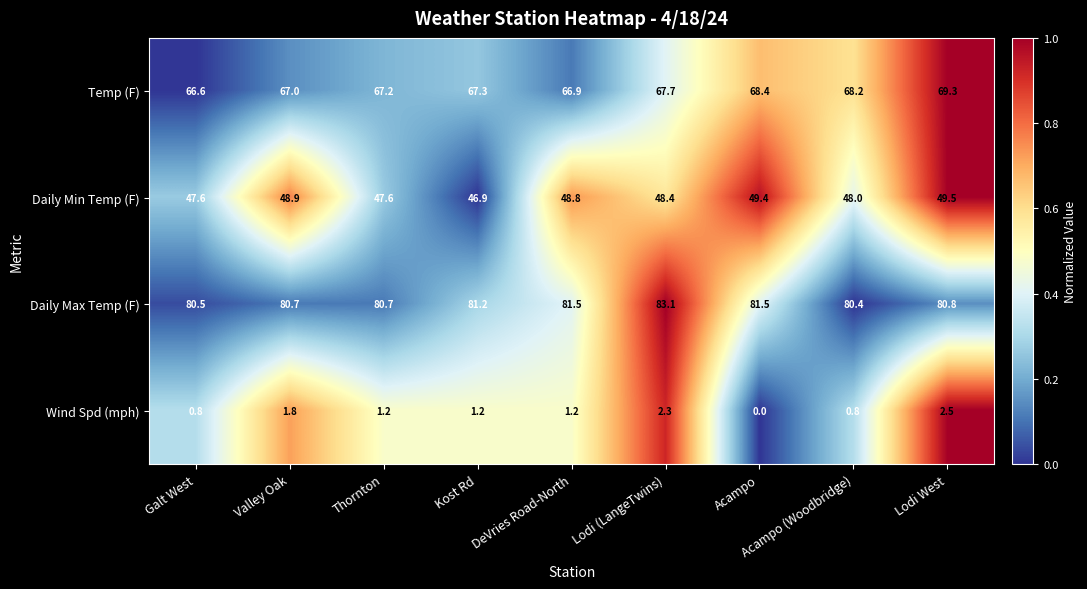

The value of Wind Spd (mph) at Galt West is 0.8. True or false?

True